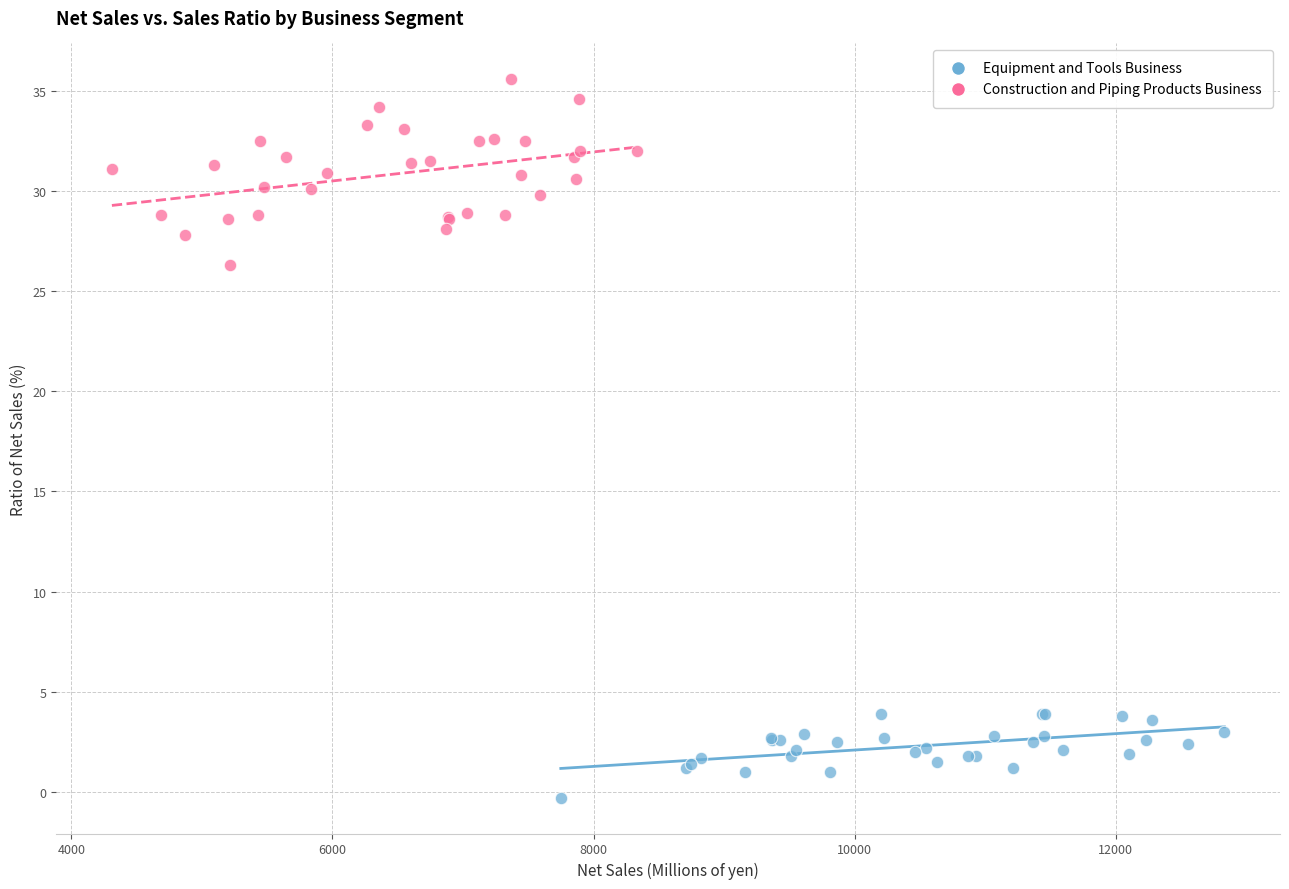

Which series has the widest spread of Y values?

Construction and Piping Products Business